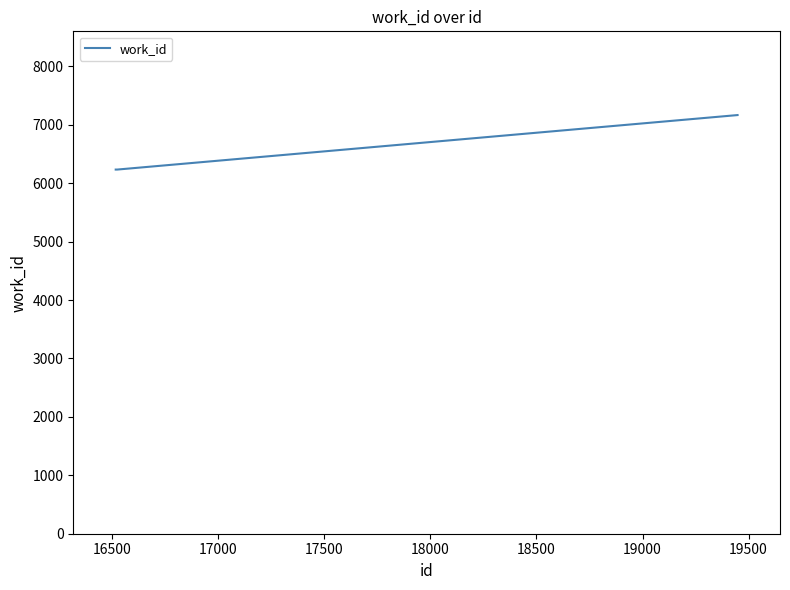

What is the average value?

6390